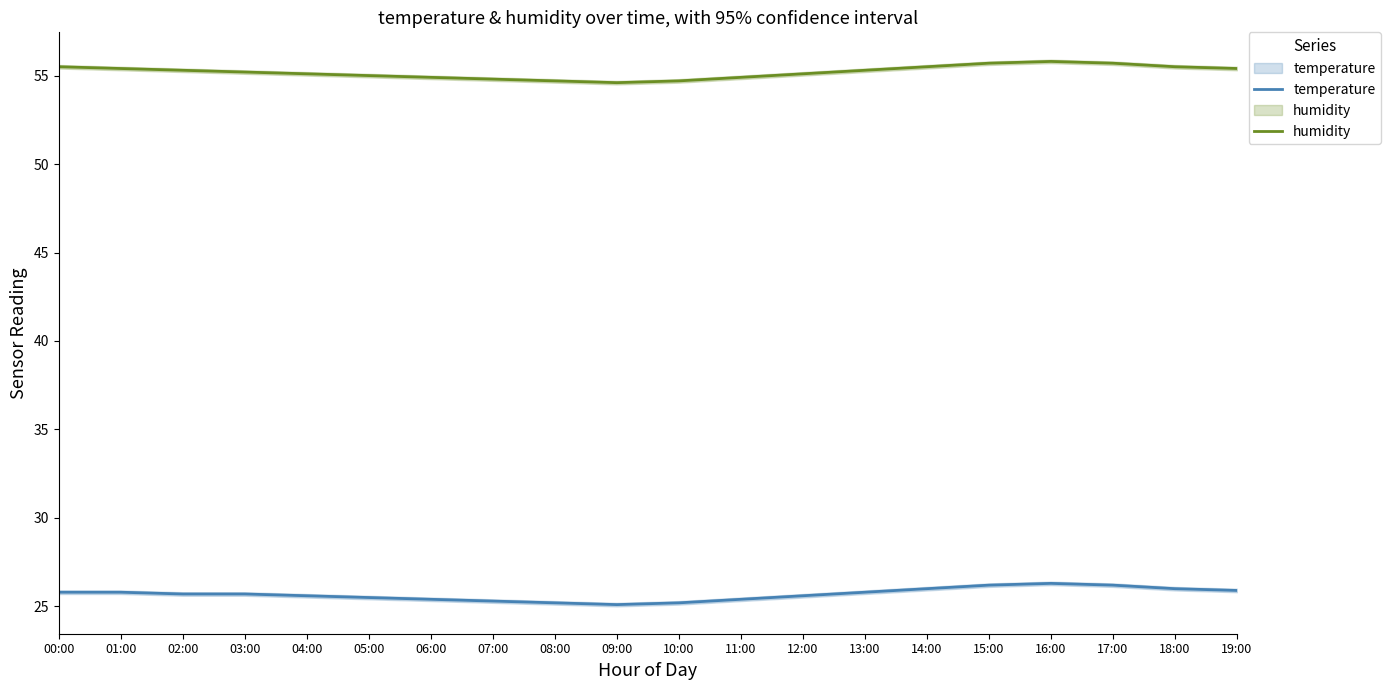

List the series in order of their peak value, highest first.

humidity, temperature